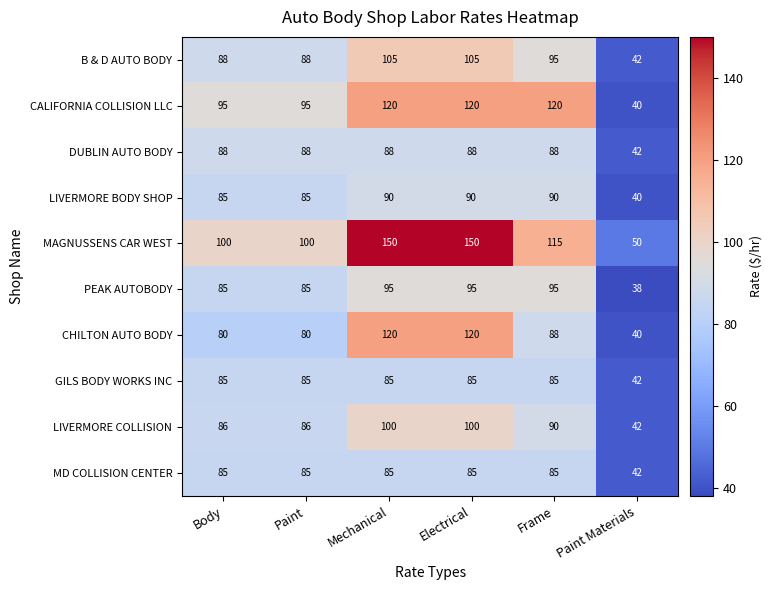

What is the average value of the MAGNUSSENS CAR WEST series?

111